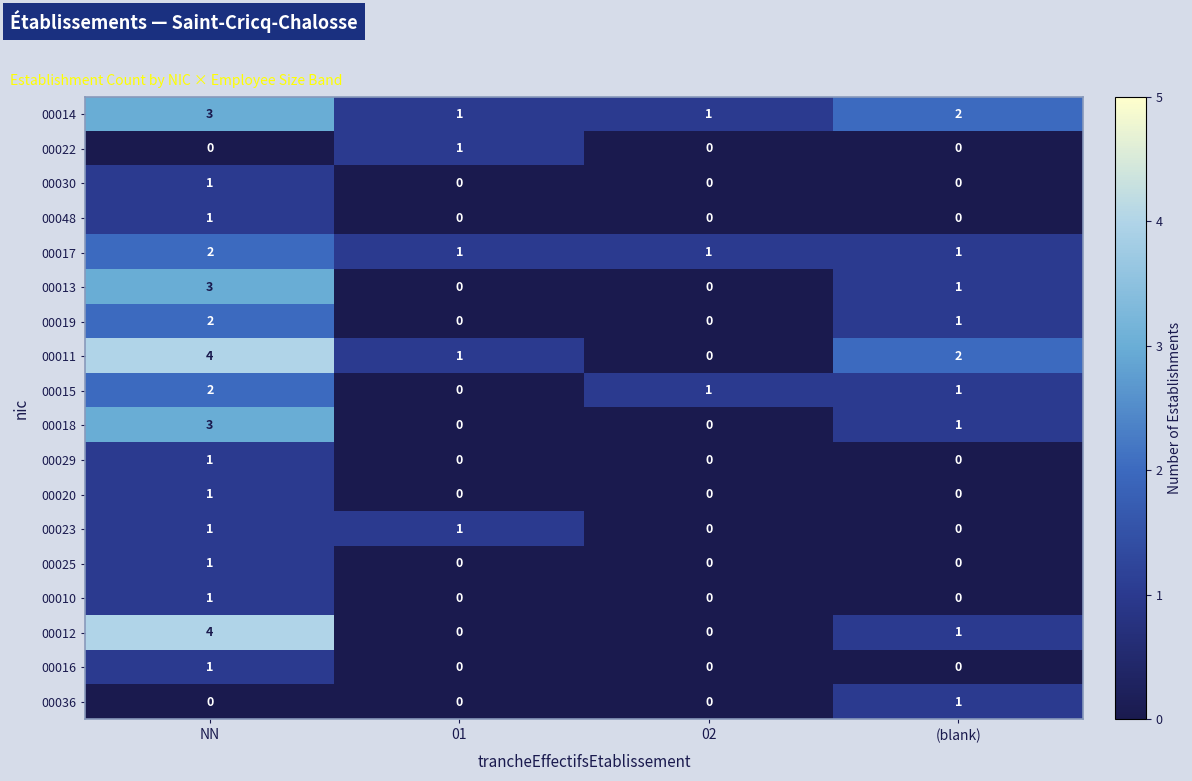

What is the maximum value shown in the chart?

4